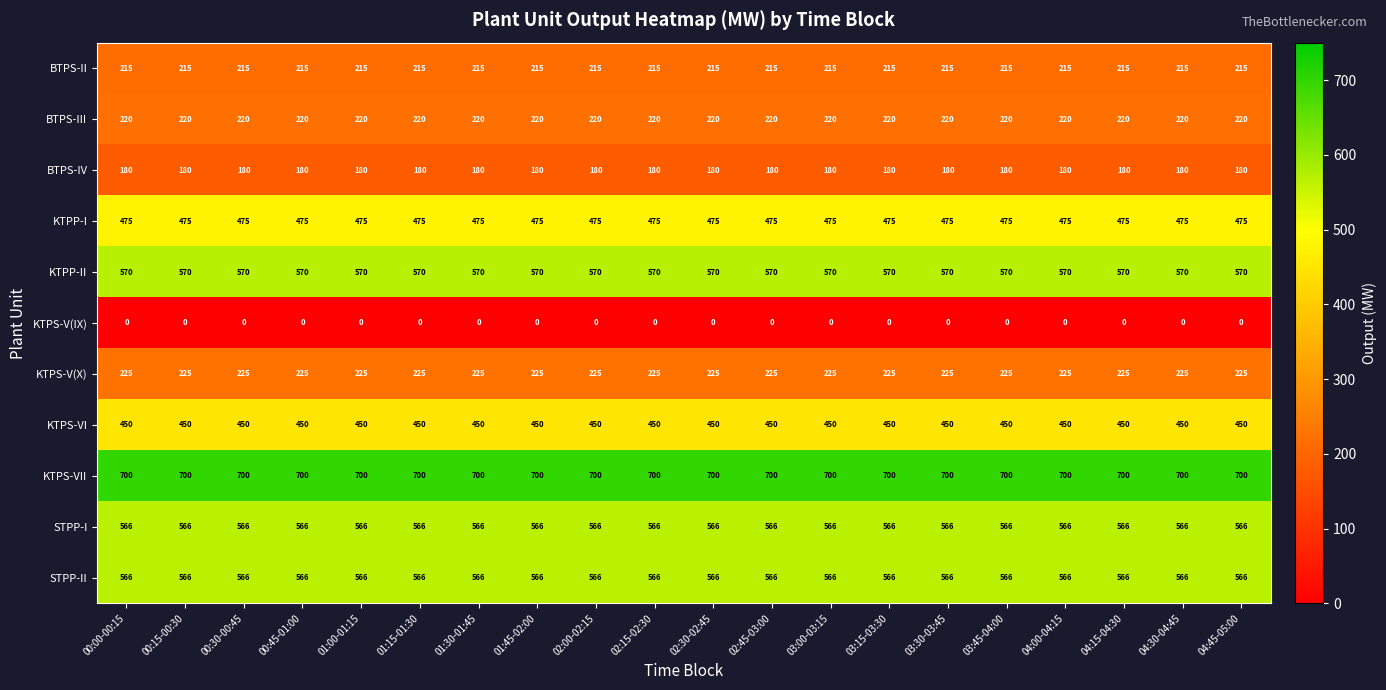

Is it true that STPP-I equals 292 at 01:45-02:00?

False